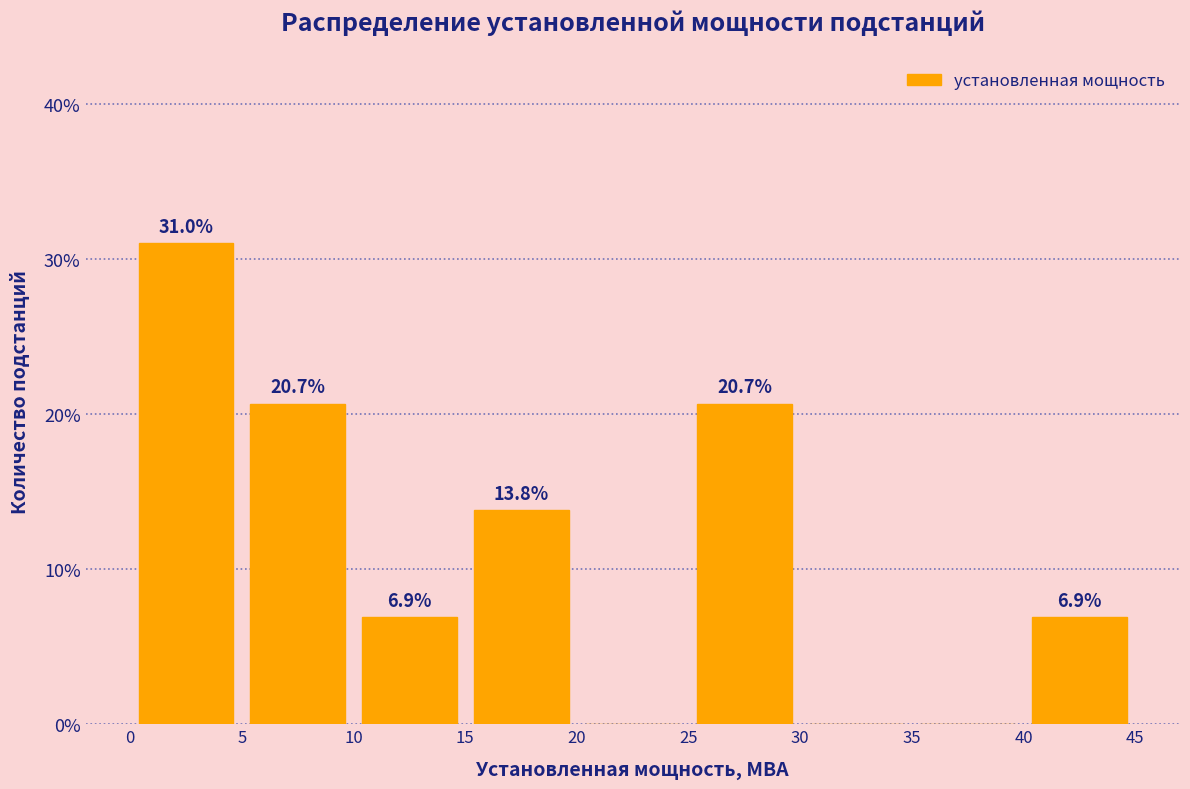

Which range on the x-axis has the tallest bar?

0 to 5